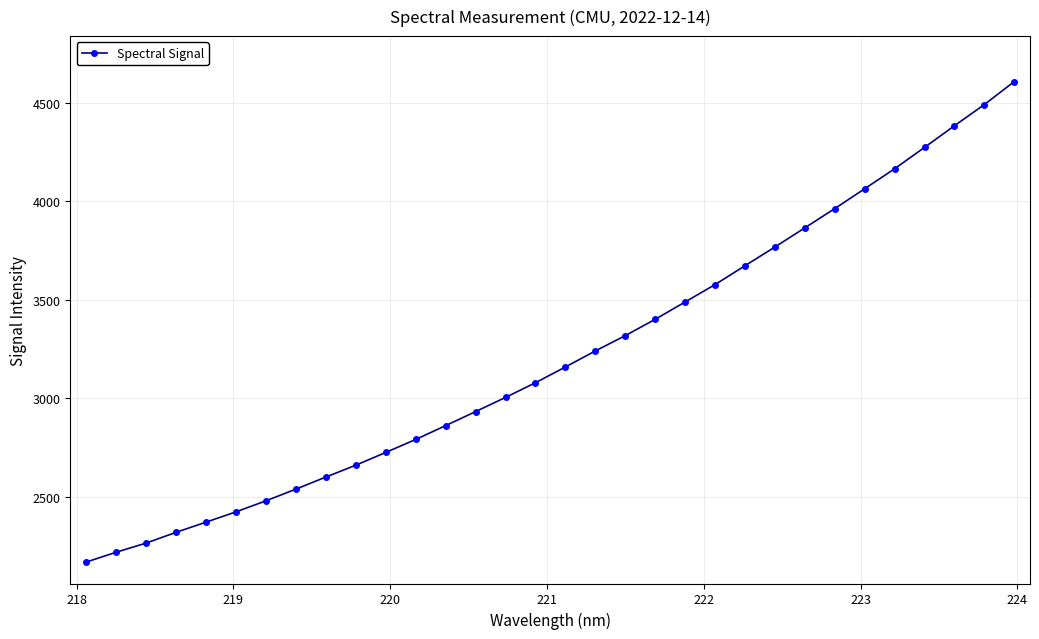

What is the sum of all values?

102897.4